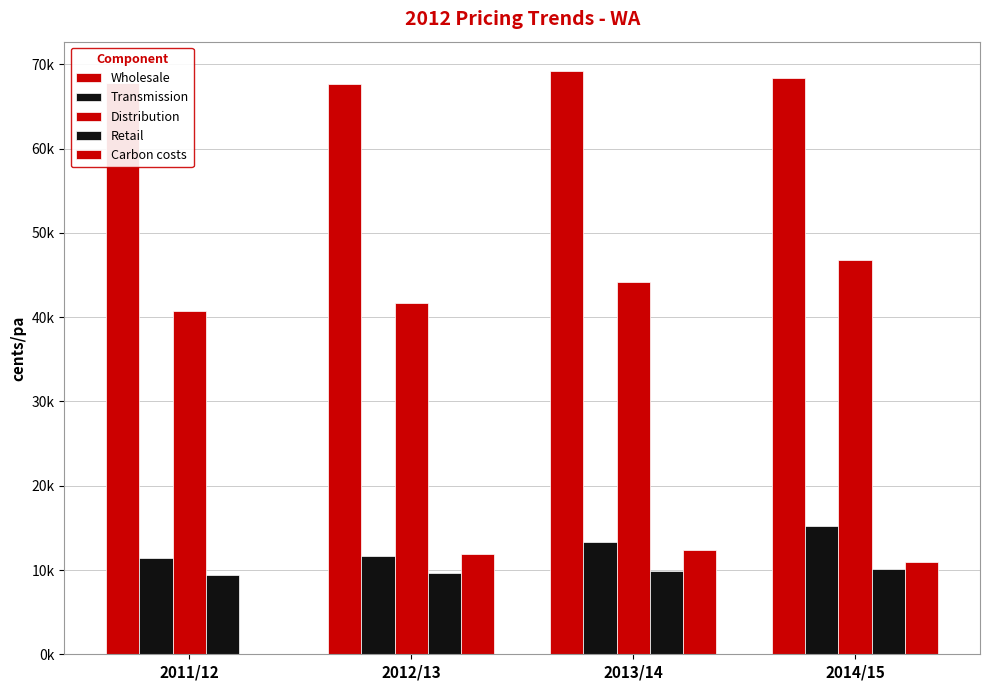

At which label is Wholesale closest to 68461?

2014/15